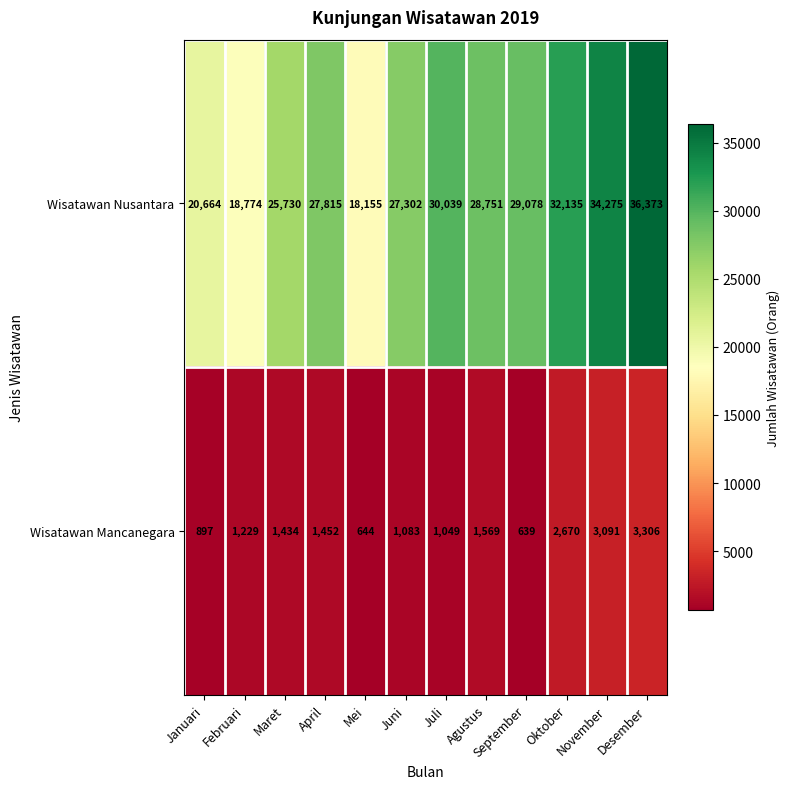

What is the difference between the highest and lowest values at Oktober?

29465